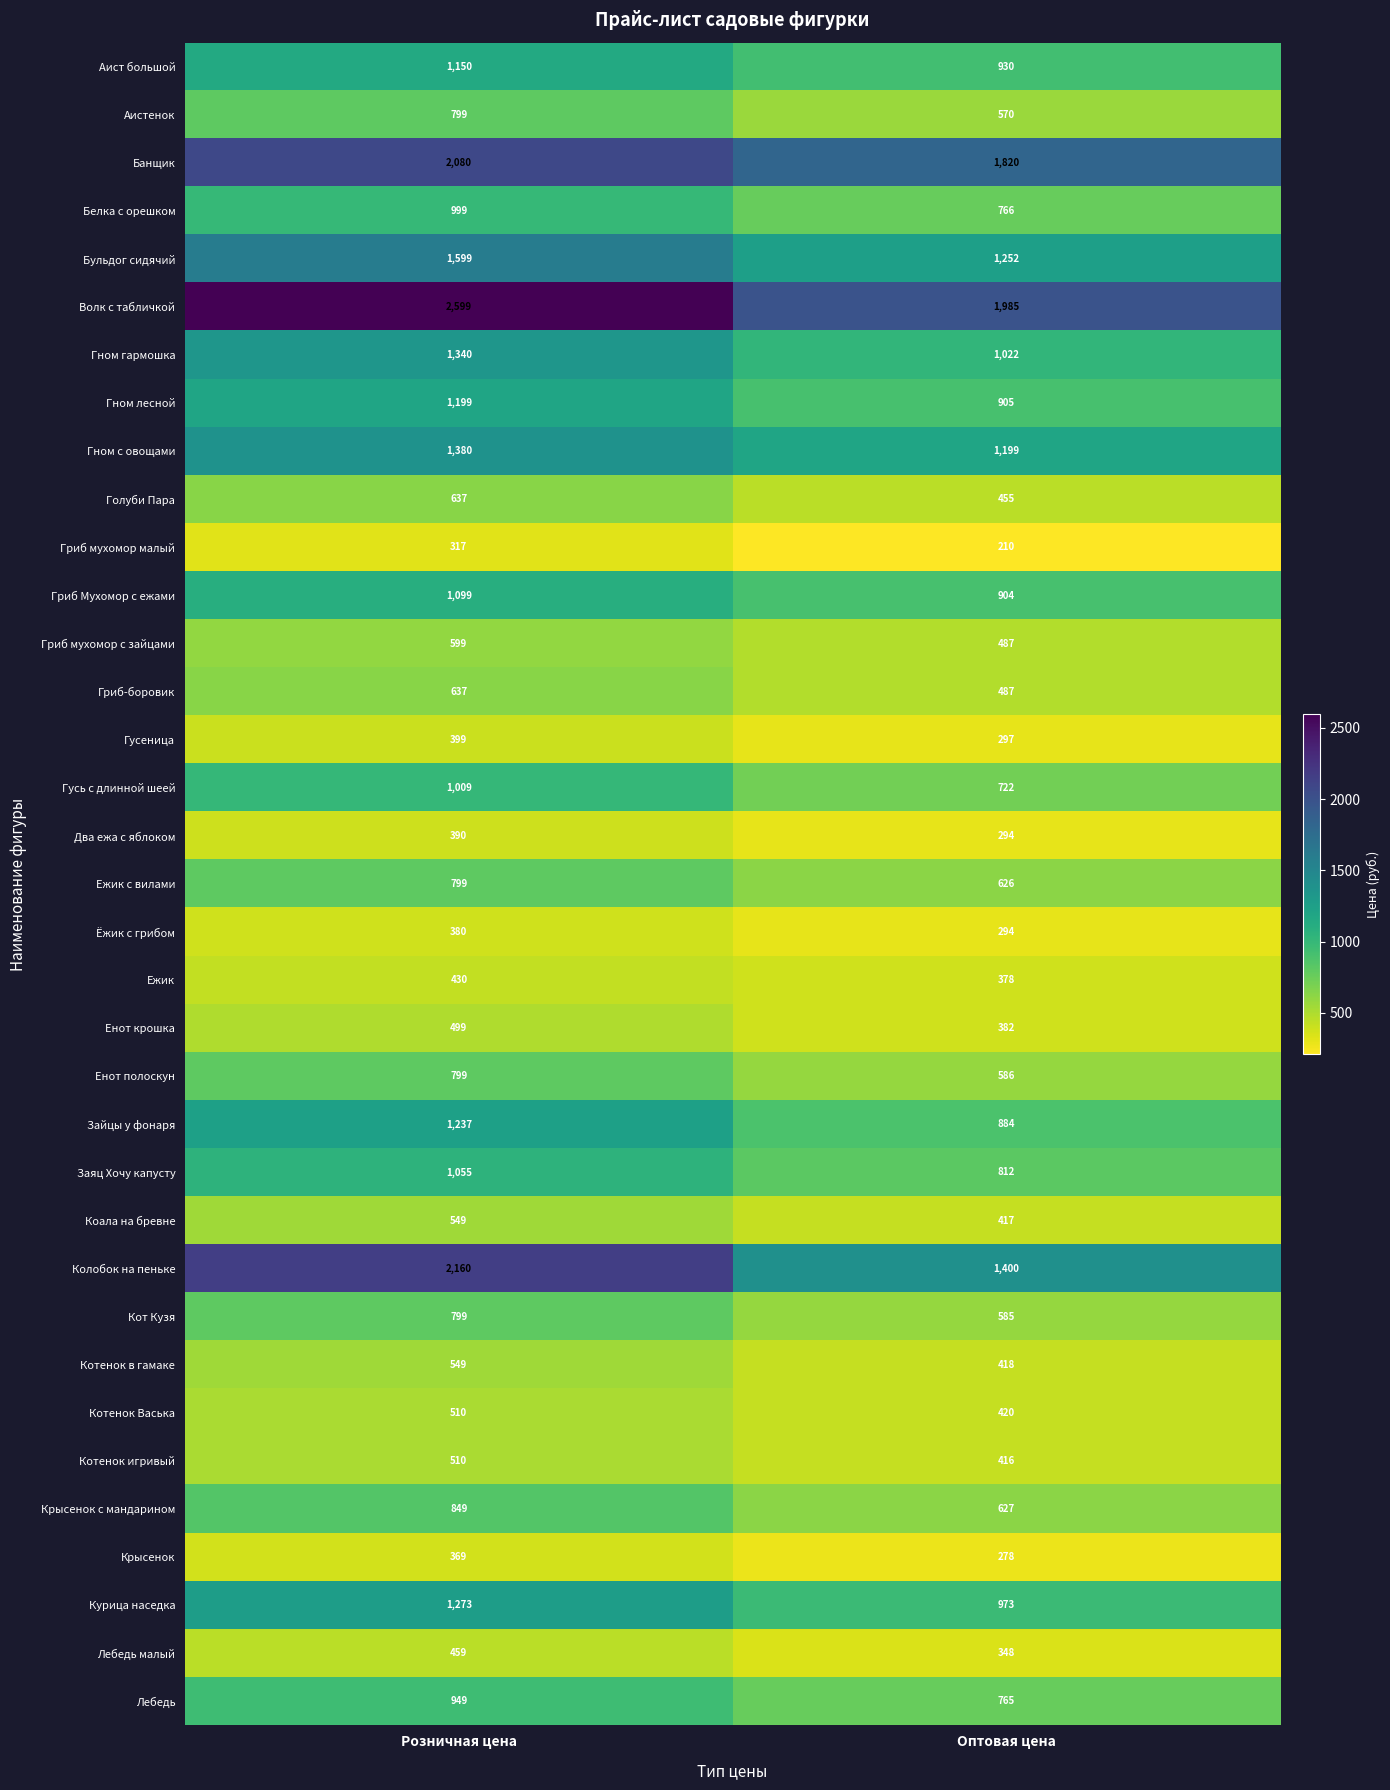

The Енот крошка series shows 241 at Оптовая цена. True or false?

False